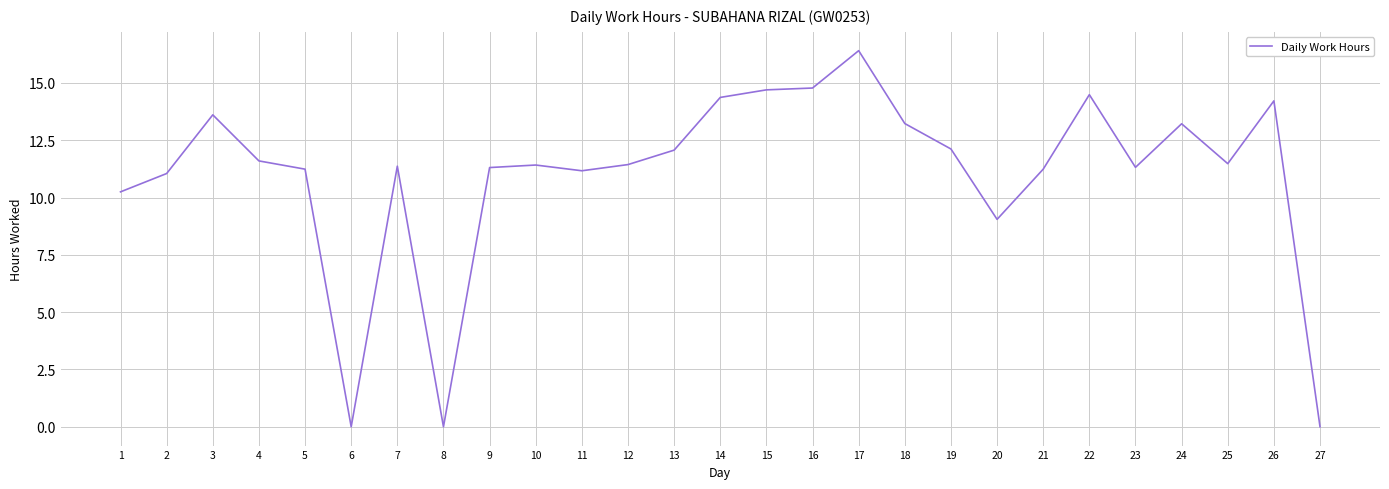

Which has a higher value, 18 or 20?

18